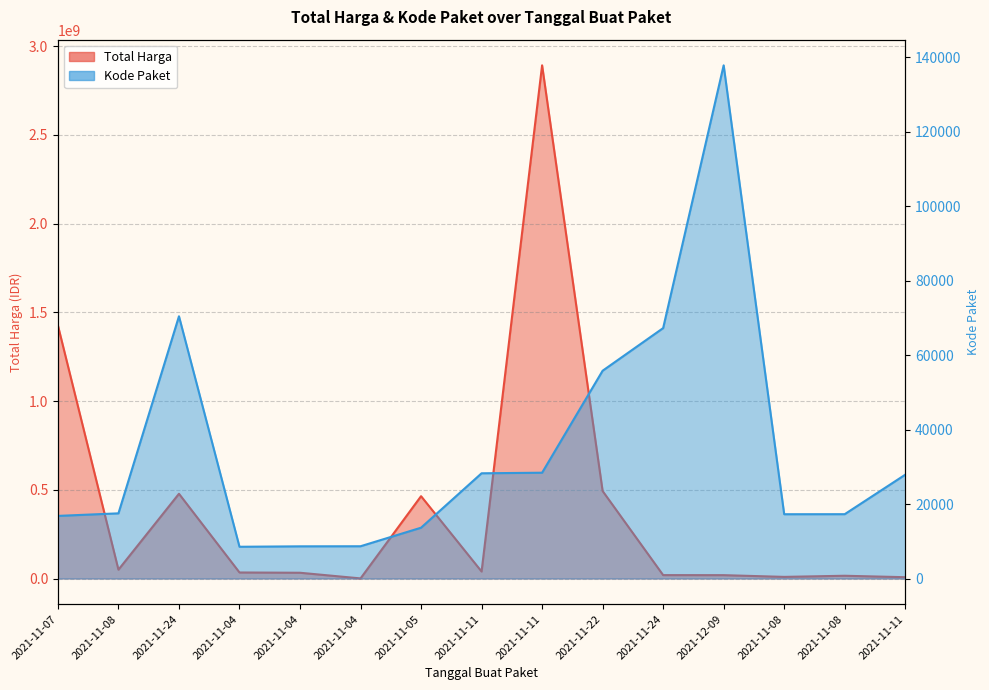

Reading left to right, what are all the values shown in this chart?

Total Harga: 2021-11-07=1425867900	2021-11-08=49730040	2021-11-24=477600000	2021-11-04=34000000	2021-11-04=32441200	2021-11-04=577875	2021-11-05=464002100	2021-11-11=39440000	2021-11-11=2892122000	2021-11-22=493000000	2021-11-24=19175000	2021-12-09=18900000	2021-11-08=9180000	2021-11-08=15513960	2021-11-11=7401240
Kode Paket: 2021-11-07=16823	2021-11-08=17509	2021-11-24=70453	2021-11-04=8530	2021-11-04=8646	2021-11-04=8668	2021-11-05=13652	2021-11-11=28271	2021-11-11=28425	2021-11-22=55826	2021-11-24=67279	2021-12-09=137876	2021-11-08=17272	2021-11-08=17283	2021-11-11=27891